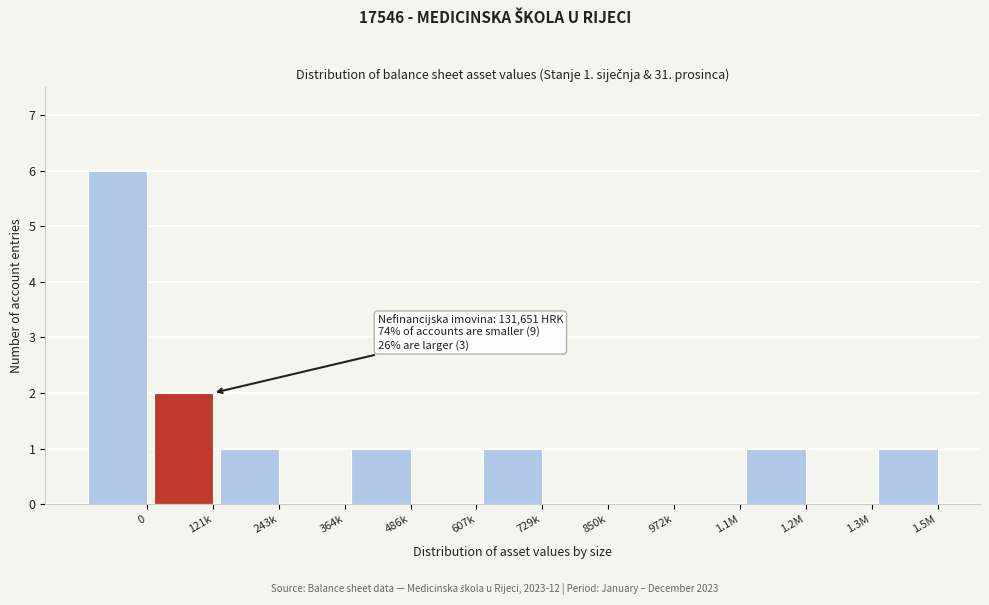

Reading left to right, transcribe all the data shown in this chart.

0=6	121k=2	243k=1	364k=0	486k=1	607k=0	729k=1	850k=0	972k=0	1.1M=0	1.2M=1	1.3M=0	1.5M=1